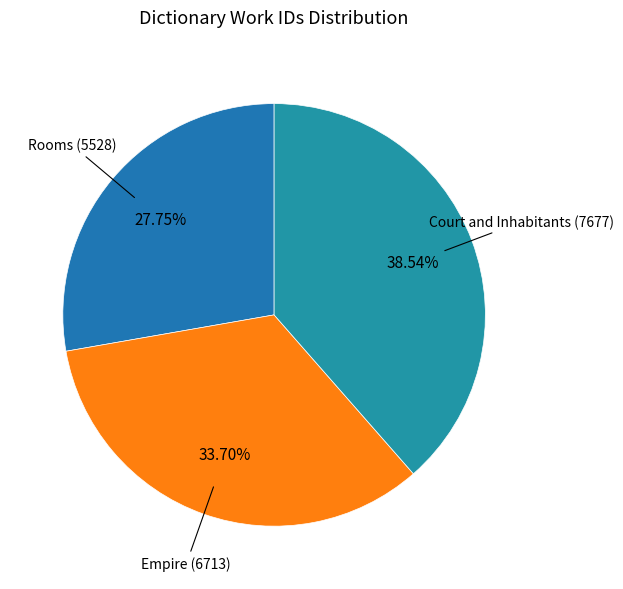

How many slices are in this pie chart?

3